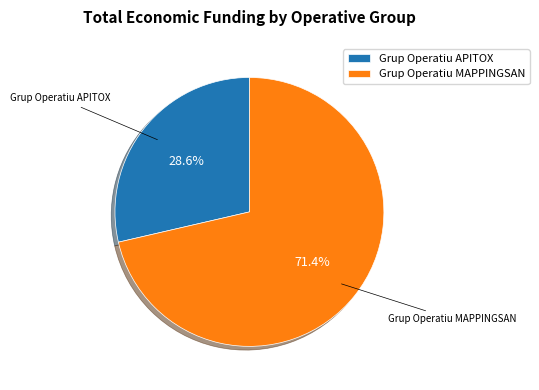

Is it true that Grup Operatiu APITOX is 29% of the pie?

True